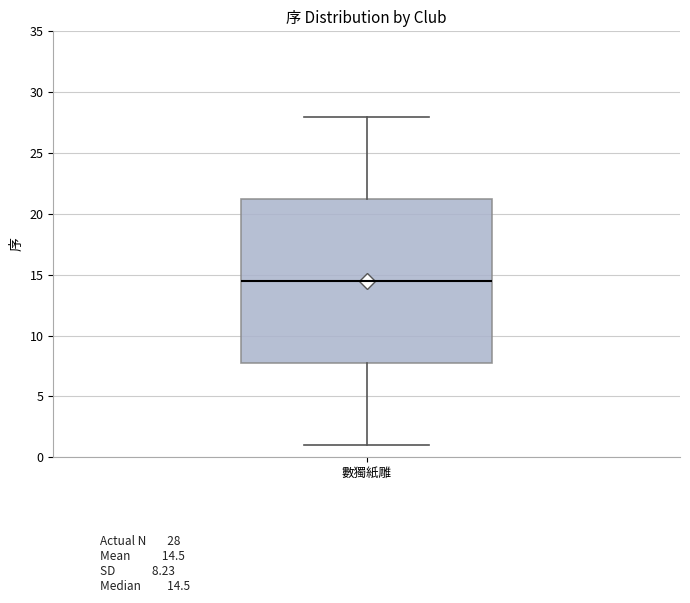

Read this box plot against the y-axis: the position of the median line, the range covered by the box, and the ends of both whiskers. The values are not printed on the chart, so give them approximately, as read against the axis.

median 14.5, box 8.0 to 21.5, whiskers 1.0 to 28.0